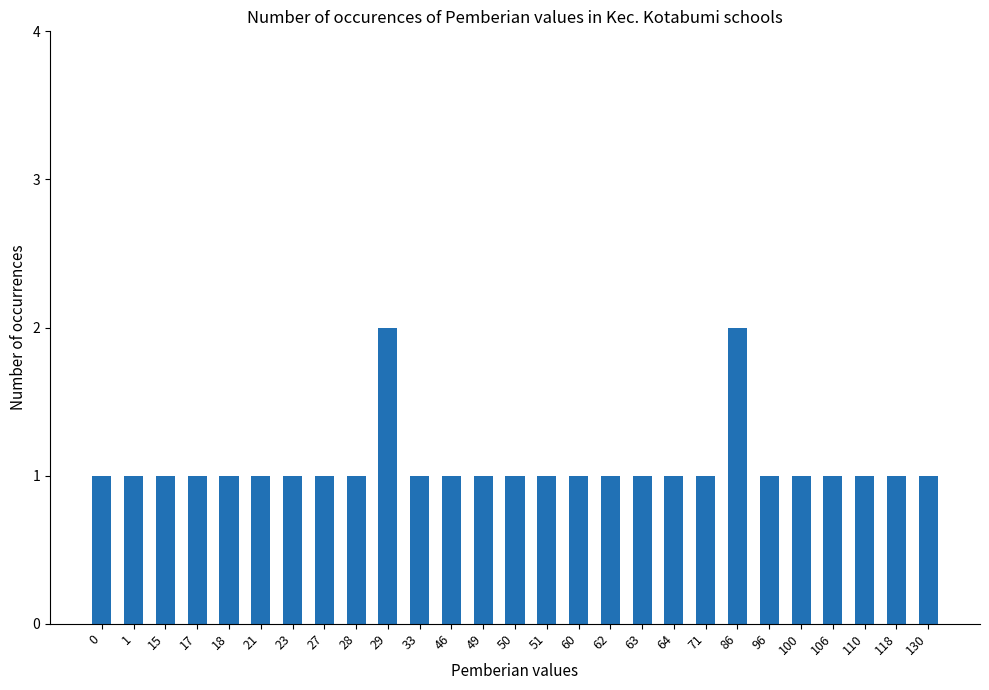

What is the maximum value shown in the chart?

2